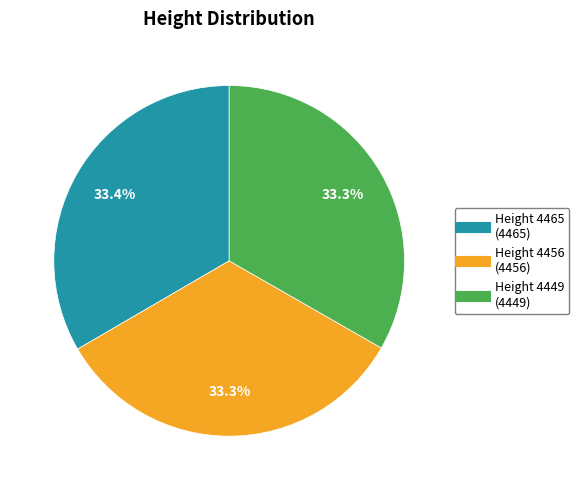

How many slices are in this pie chart?

3